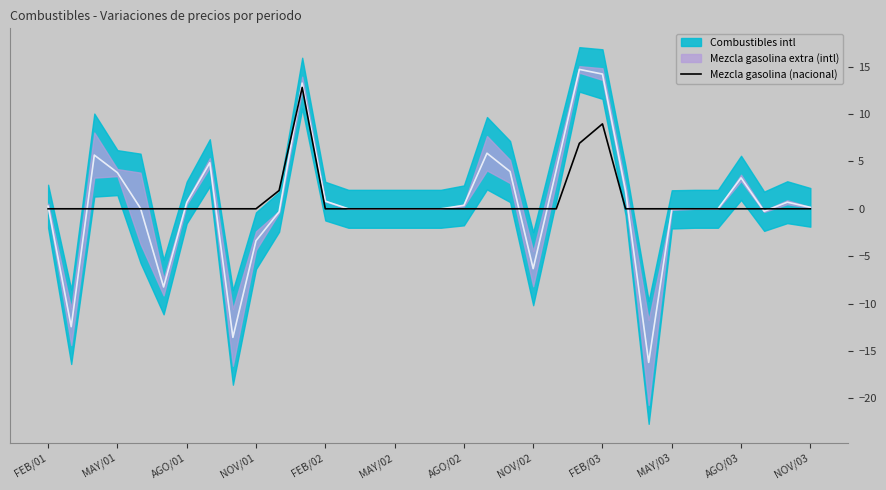

True or false: Mezcla gasolina (nacional) has a value of -4.6 at FEB/01.

False